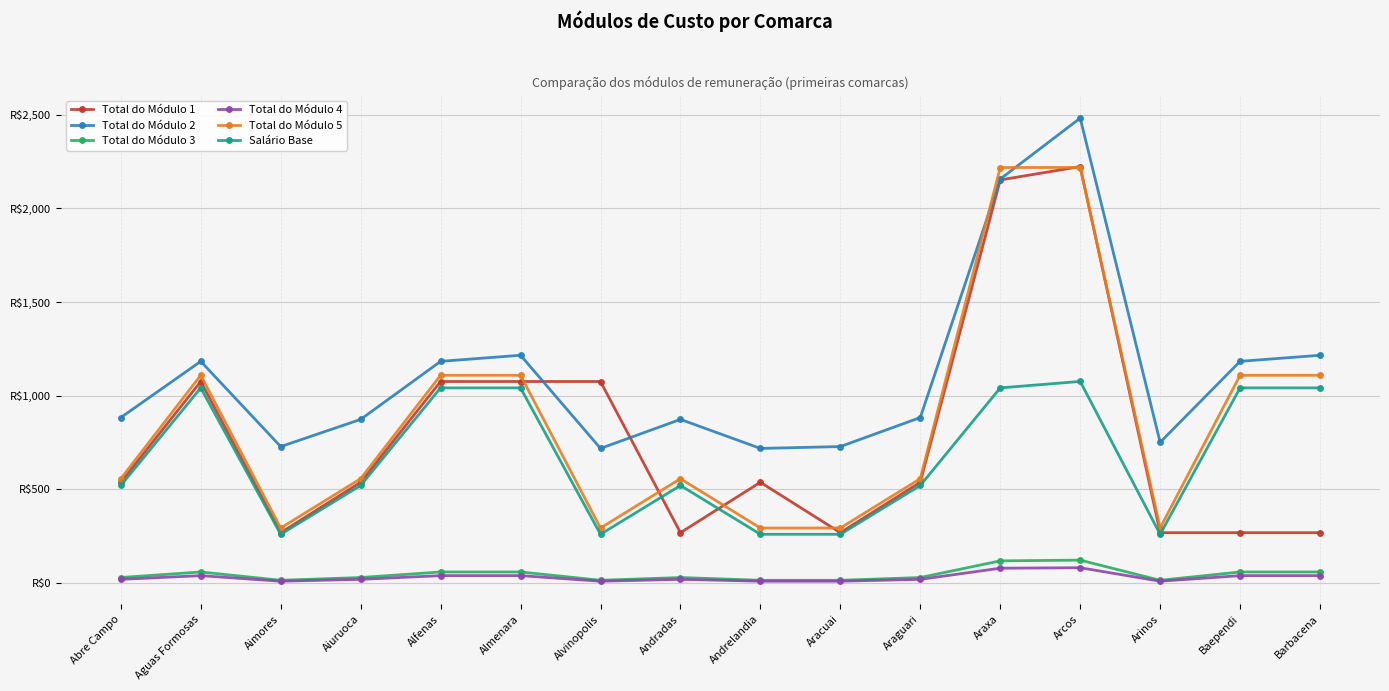

At Andradas, list the series in order from largest to smallest.

Total do Módulo 2, Total do Módulo 5, Salário Base, Total do Módulo 1, Total do Módulo 3, Total do Módulo 4